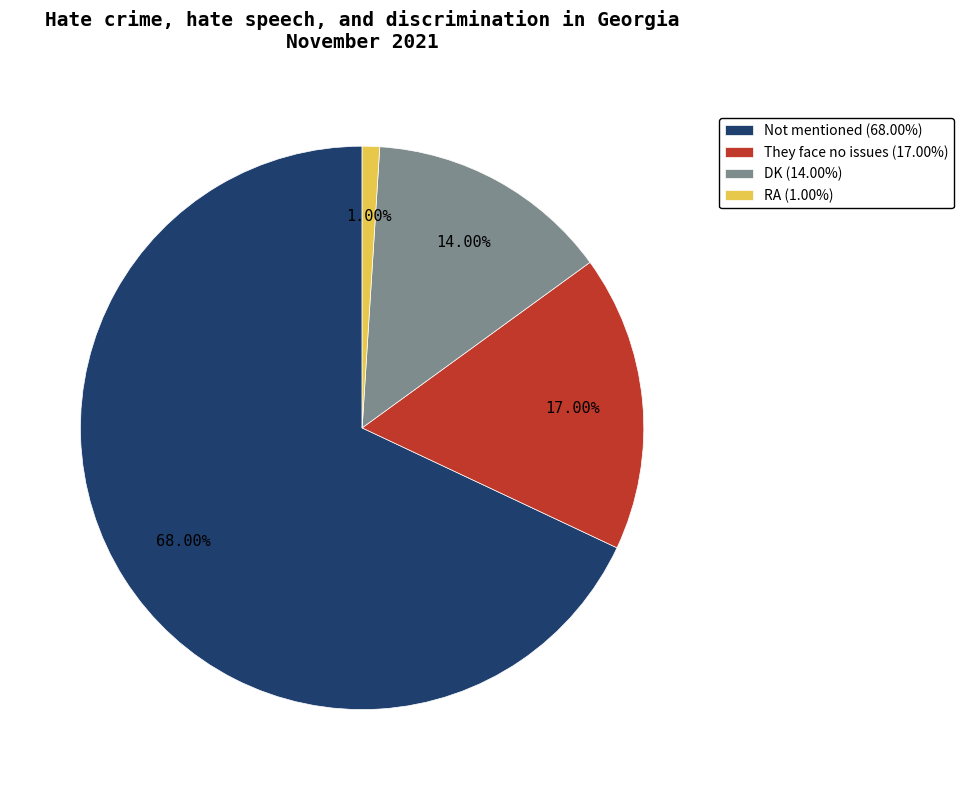

Which slice is the largest?

Not mentioned